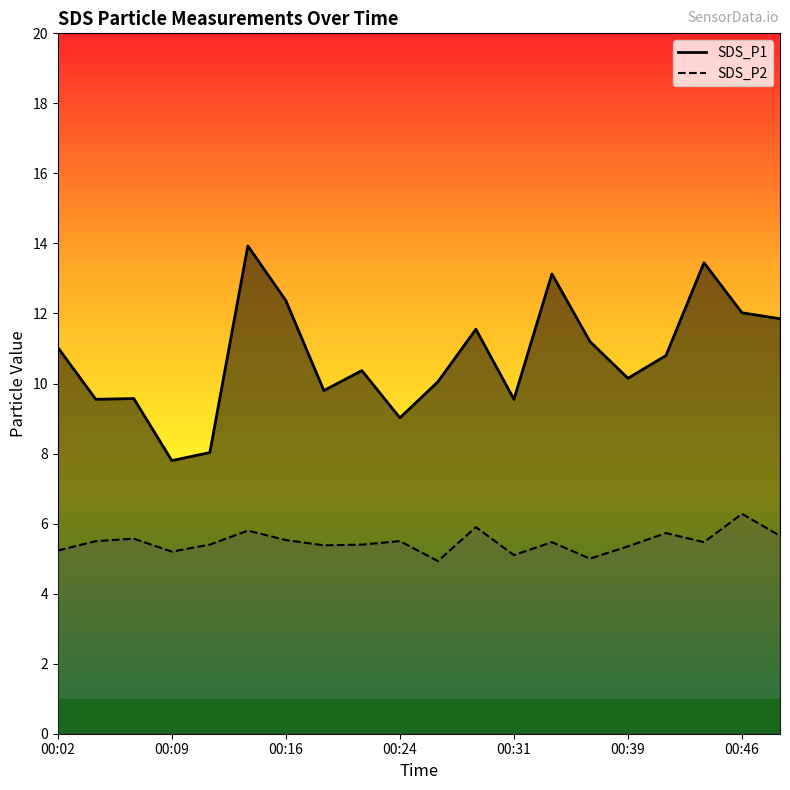

Between 00:29 and 00:34, which is larger?

00:34